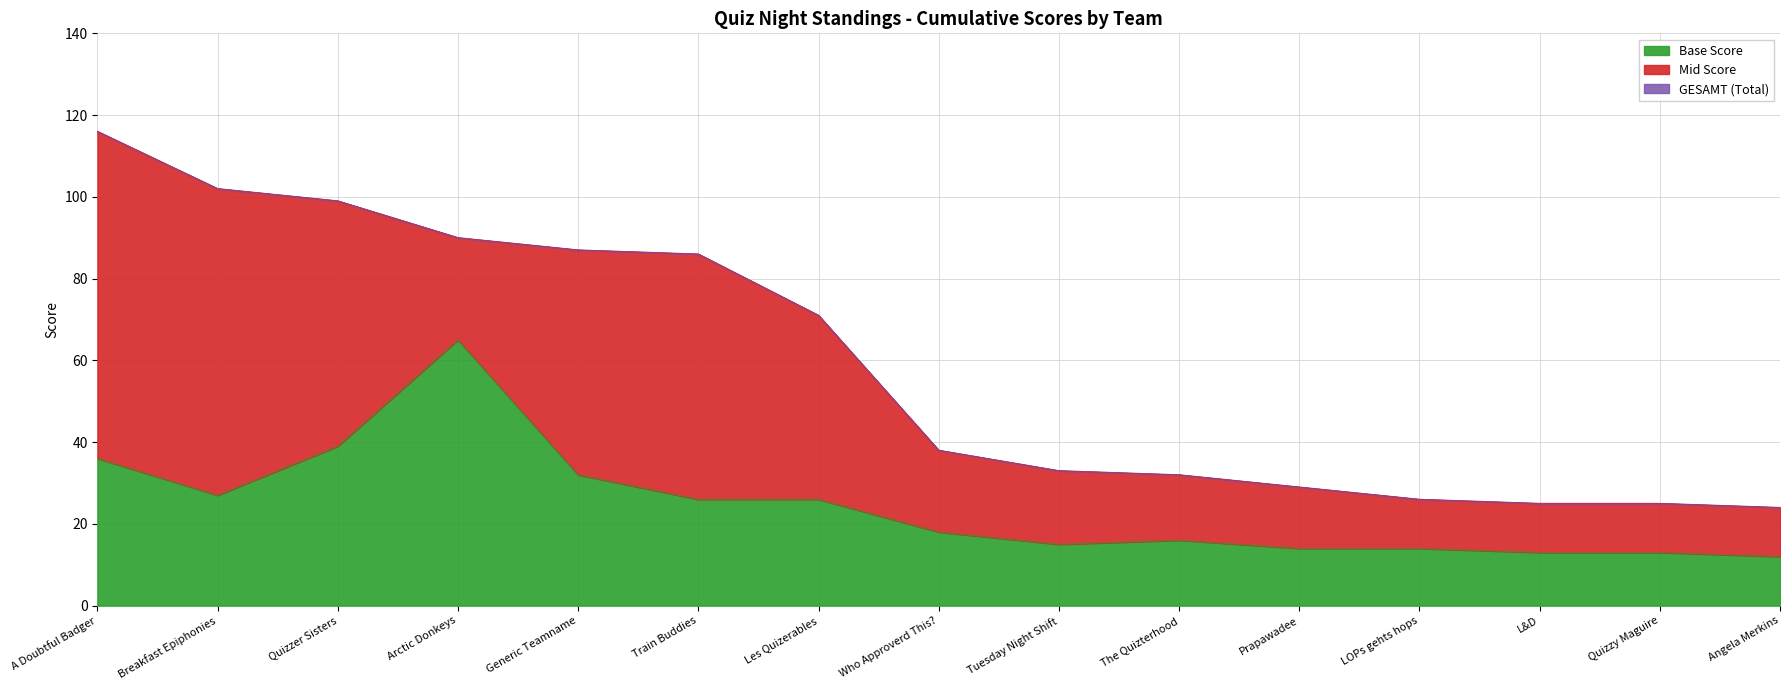

True or false: Lower Teams and Mid Teams intersect in this chart.

False